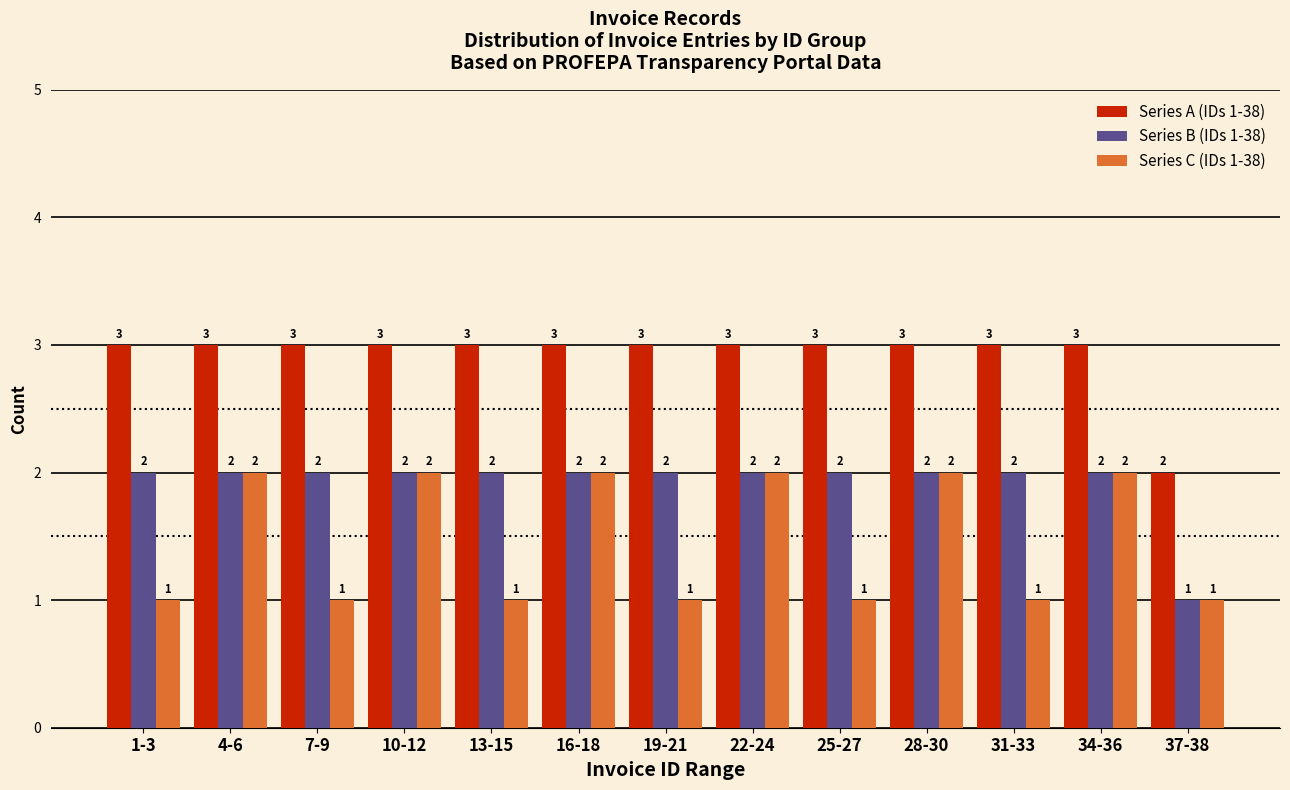

The value of Series A (IDs 1-38) at 37-38 is 1. True or false?

False